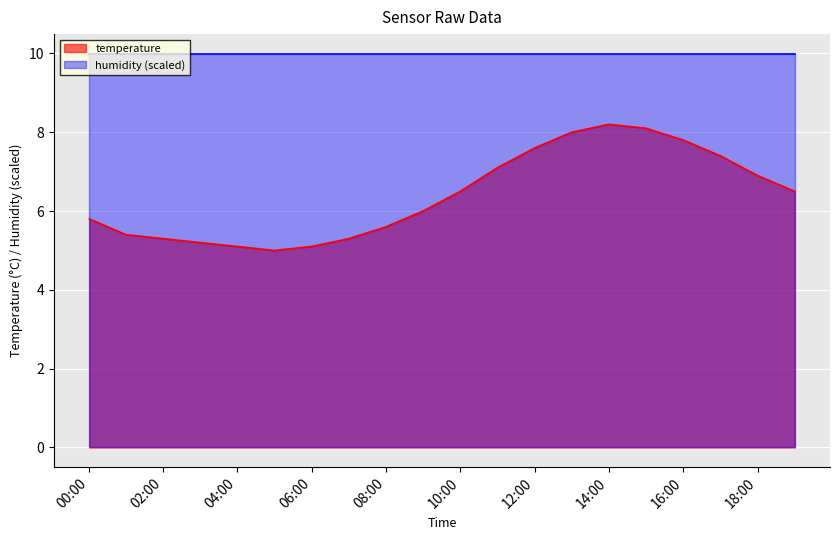

What is the value of the 3rd point from the left?

5.3